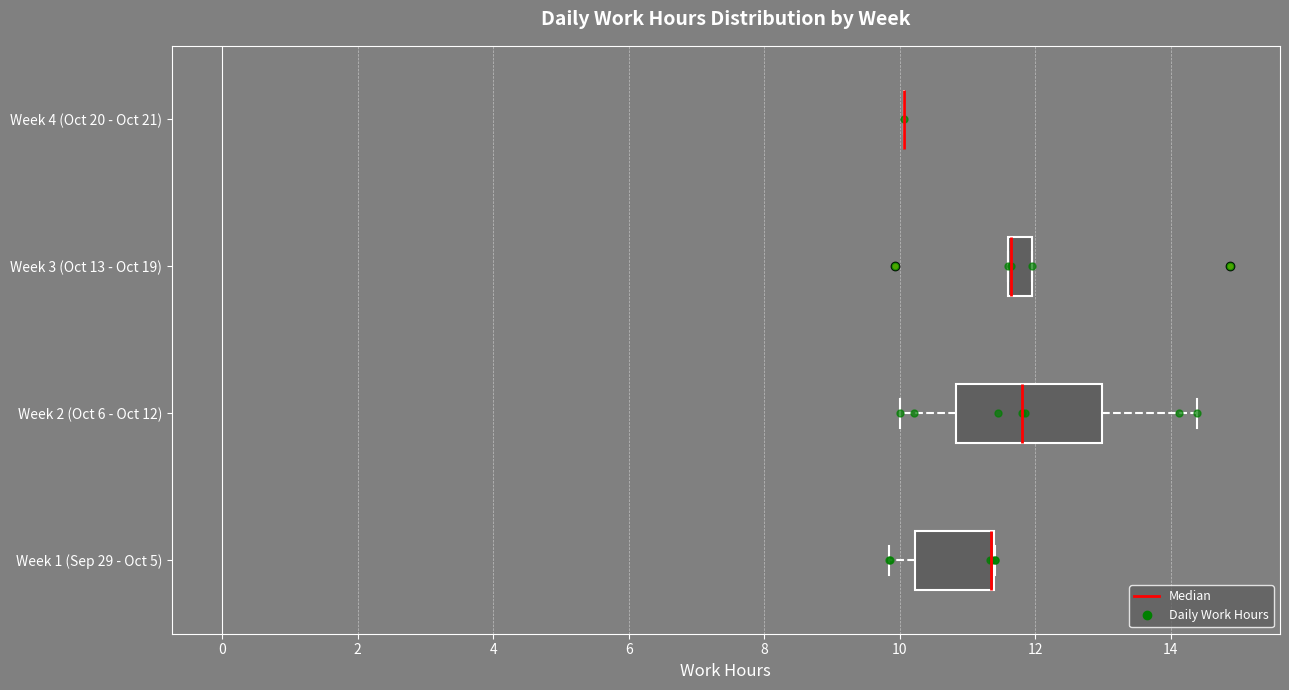

Reading bottom to top, transcribe this box plot: for each box, give where its median line is, the range the box spans, and where its two whiskers end, as read against the x-axis. The values are not printed on the chart, so give them approximately, as read against the axis.

Week 1 (Sep 29 - Oct 5): median 11.4 (drawn on the box's right edge), box 10.2 to 11.4, whiskers 9.8 to 11.4
Week 2 (Oct 6 - Oct 12): median 11.8, box 10.8 to 13.0, whiskers 10.0 to 14.4
Week 3 (Oct 13 - Oct 19): median 11.6 (drawn on the box's left edge), box 11.6 to 12.0, whiskers 11.6 to 12.0
Week 4 (Oct 20 - Oct 21): box collapsed to a line at 10.0, whiskers 10.0 to 10.0